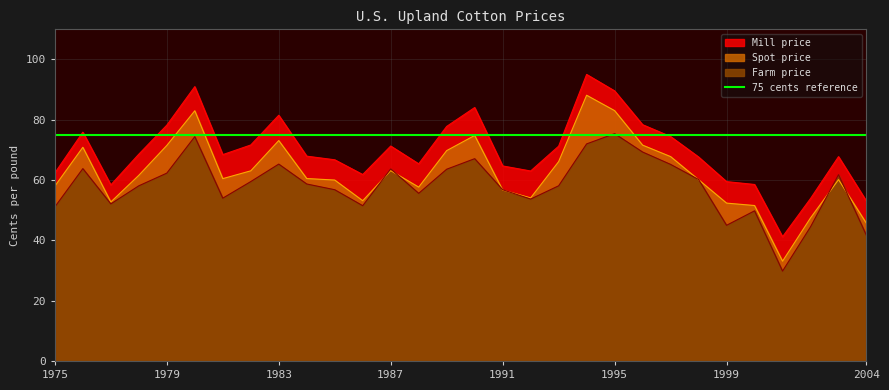

How many times do Spot price and Farm price cross each other?

8